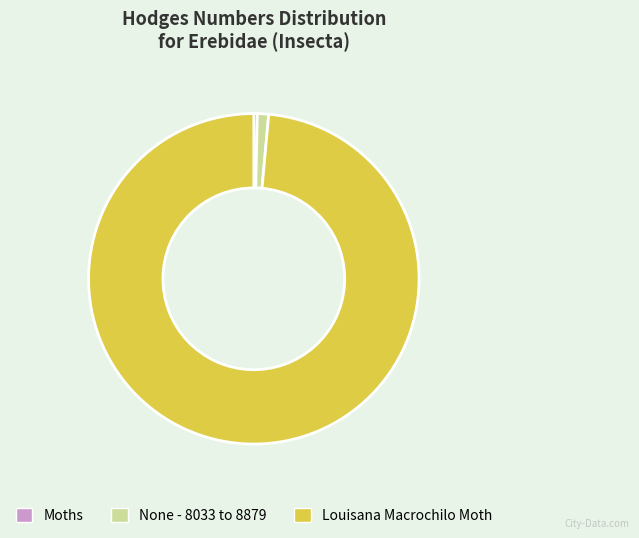

Approximately how many times larger is the value at Louisana Macrochilo Moth compared to Moths?

288.3